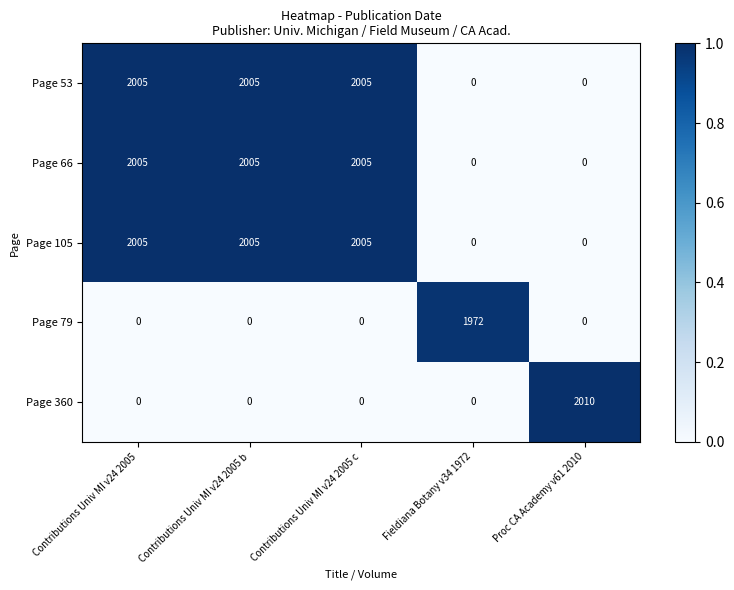

How many data points does each series have?

5